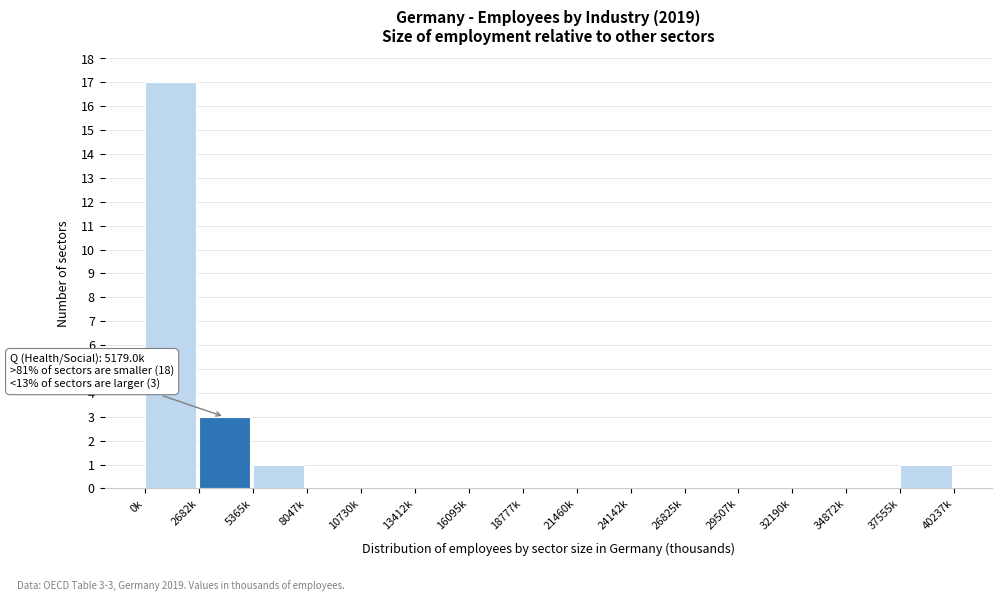

Reading left to right, extract all data points from this chart.

0k=17	2682k=3	5365k=1	8047k=0	10730k=0	13412k=0	16095k=0	18777k=0	21460k=0	24142k=0	26825k=0	29507k=0	32190k=0	34872k=0	37555k=1